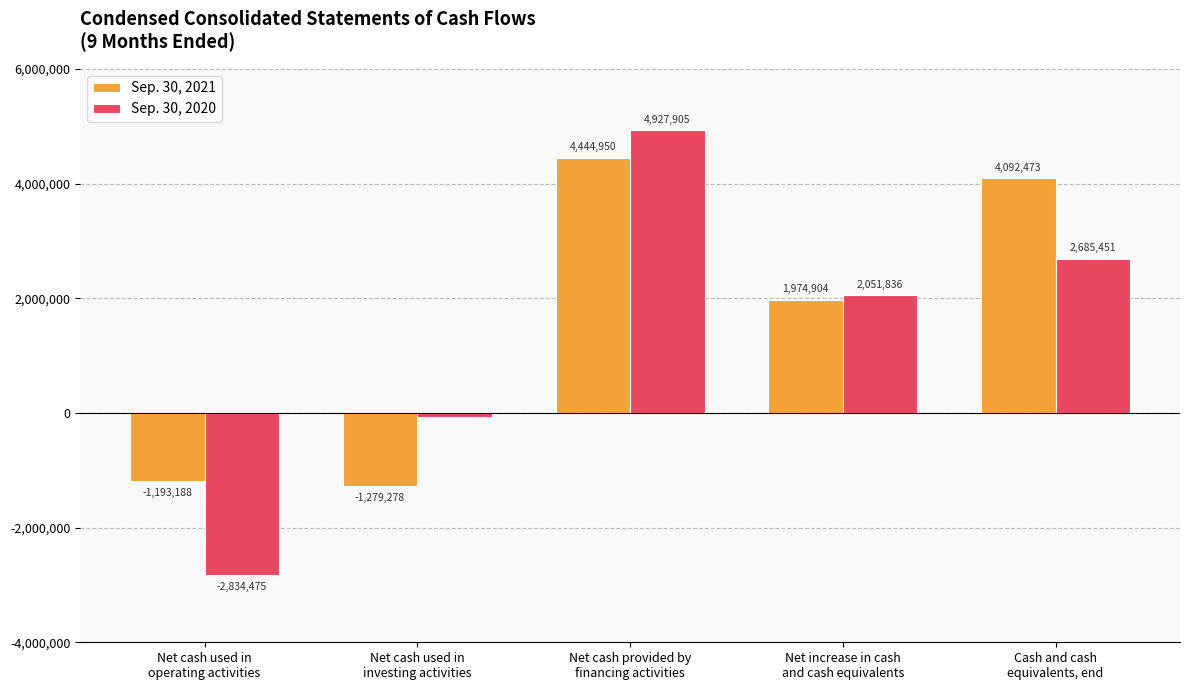

What is the average value of the Sep. 30, 2020 series?

1350628